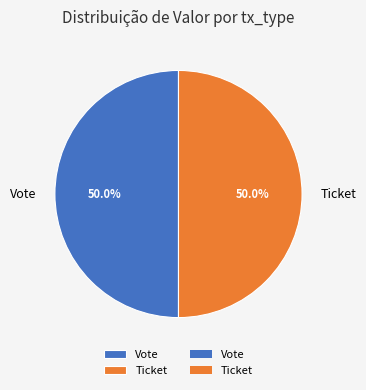

What is the total percentage of Ticket and Vote?

100.0%